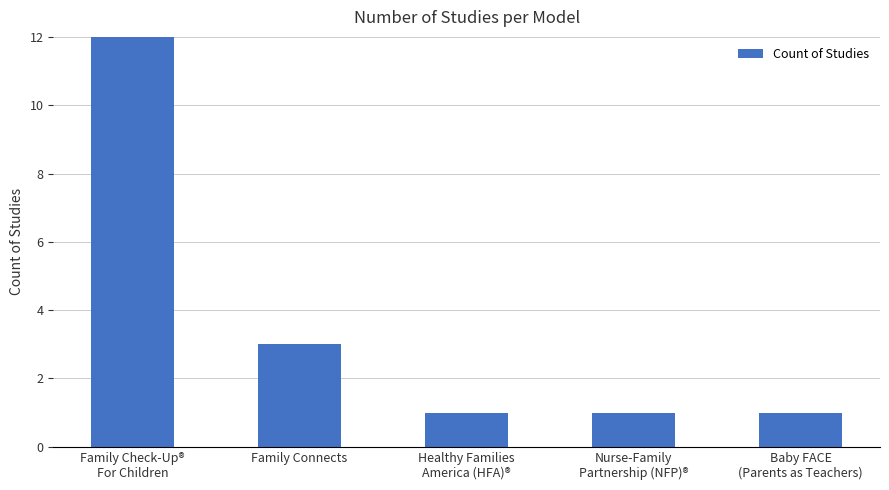

At which category does the chart reach its minimum across all series?

Healthy Families
America (HFA)®